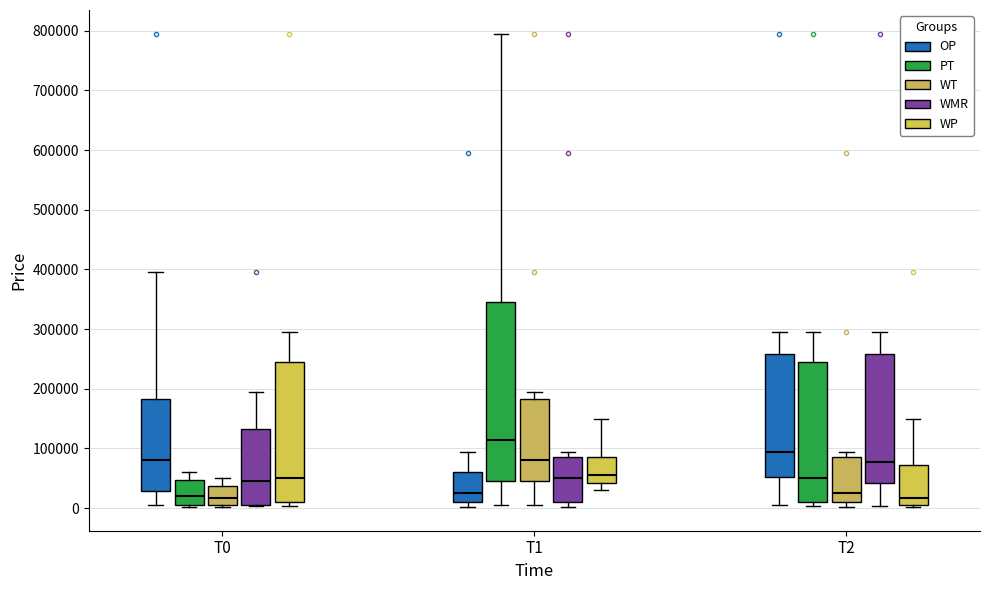

Reading left to right, transcribe this box plot: for each box, give where its median line is, the range the box spans, and where its two whiskers end, as read against the y-axis. The values are not printed on the chart, so give them approximately, as read against the axis.

T0 (OP): median 80000, box 30000 to 180000, whiskers 0 to 390000
T0 (PT): median 20000, box 10000 to 50000, whiskers 0 to 60000
T0 (WT): median 20000, box 10000 to 40000, whiskers 0 to 50000
T0 (WMR): median 40000, box 10000 to 130000, whiskers 0 to 190000
T0 (WP): median 50000, box 10000 to 240000, whiskers 0 to 290000
T1 (OP): median 20000, box 10000 to 60000, whiskers 0 to 90000
T1 (PT): median 110000, box 40000 to 340000, whiskers 0 to 790000
T1 (WT): median 80000, box 40000 to 180000, whiskers 0 to 190000
T1 (WMR): median 50000, box 10000 to 90000, whiskers 0 to 90000 (just above the box's upper edge)
T1 (WP): median 50000, box 40000 to 90000, whiskers 30000 to 150000
T2 (OP): median 90000, box 50000 to 260000, whiskers 0 to 290000
T2 (PT): median 50000, box 10000 to 240000, whiskers 0 to 290000
T2 (WT): median 20000, box 10000 to 90000, whiskers 0 to 90000 (just above the box's upper edge)
T2 (WMR): median 80000, box 40000 to 260000, whiskers 0 to 290000
T2 (WP): median 20000, box 10000 to 70000, whiskers 0 to 150000